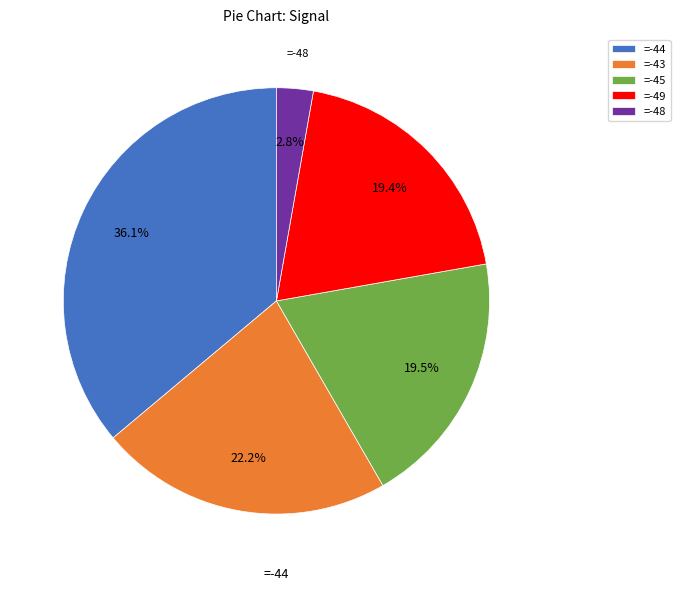

What portion of the pie excludes =-48?

97.2%